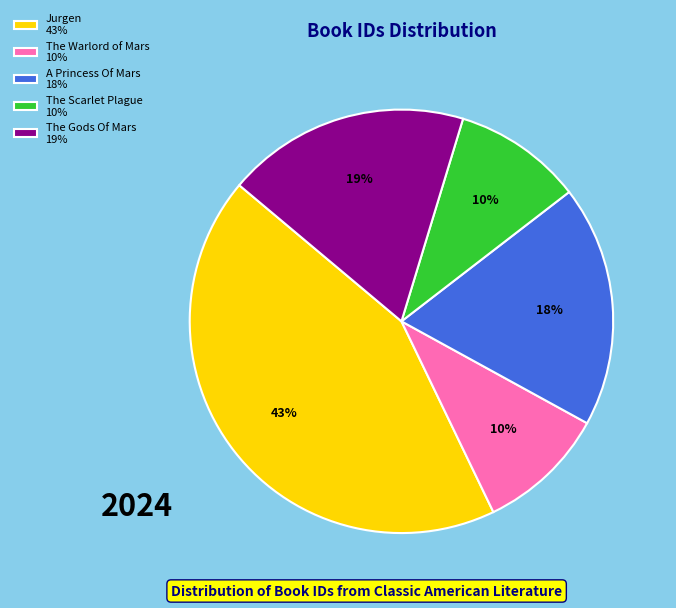

Between The Gods Of Mars 19% and The Warlord of Mars 10%, which is larger?

The Gods Of Mars 19%